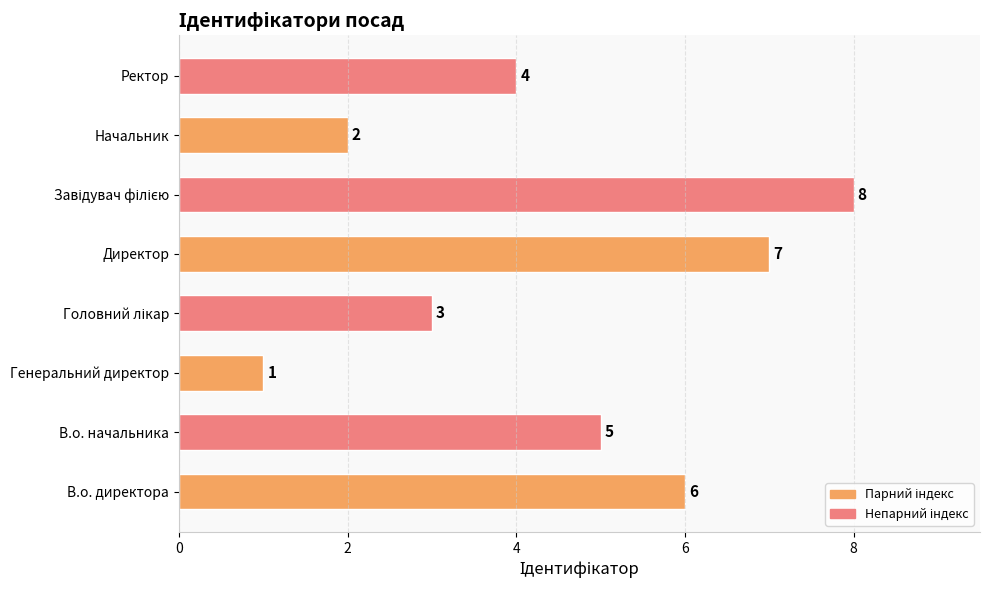

Is it true that the value at Директор is 3?

False